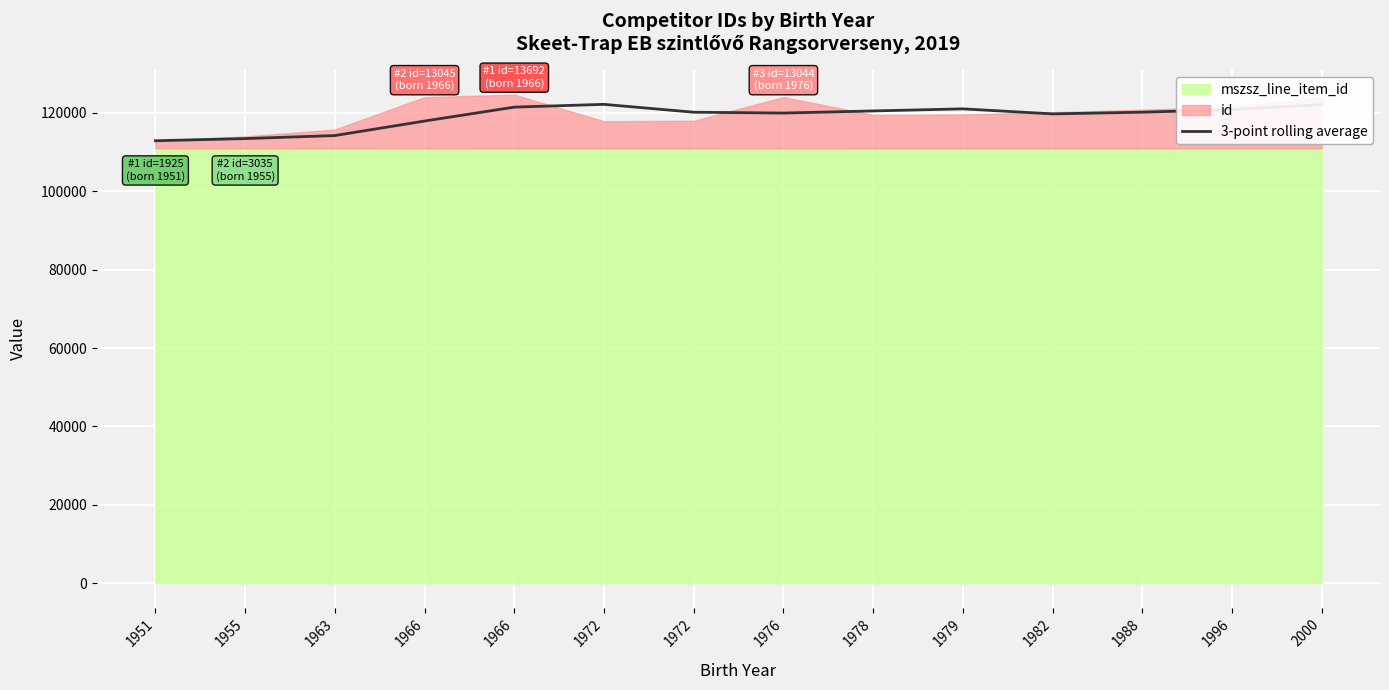

What is the value of the 12th point from the left?

120201.3